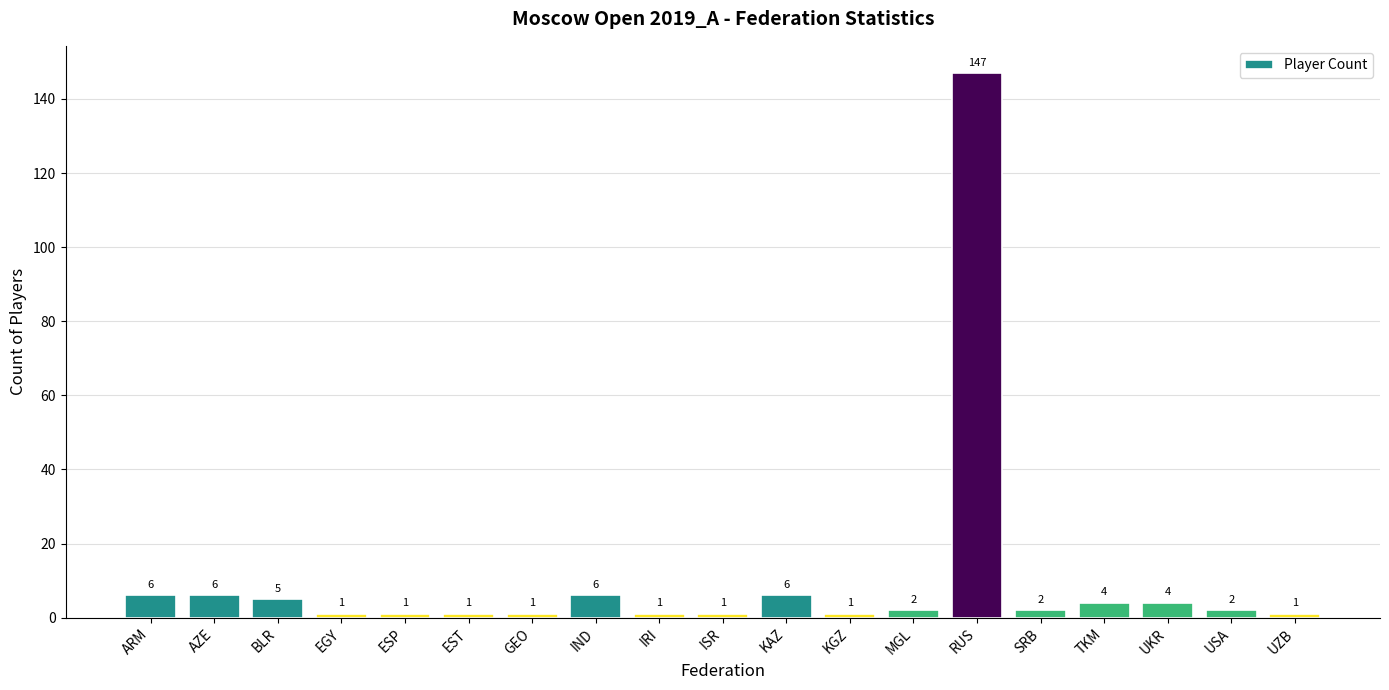

Reading left to right, what are all the values shown in this chart?

6	6	5	1	1	1	1	6	1	1	6	1	2	147	2	4	4	2	1